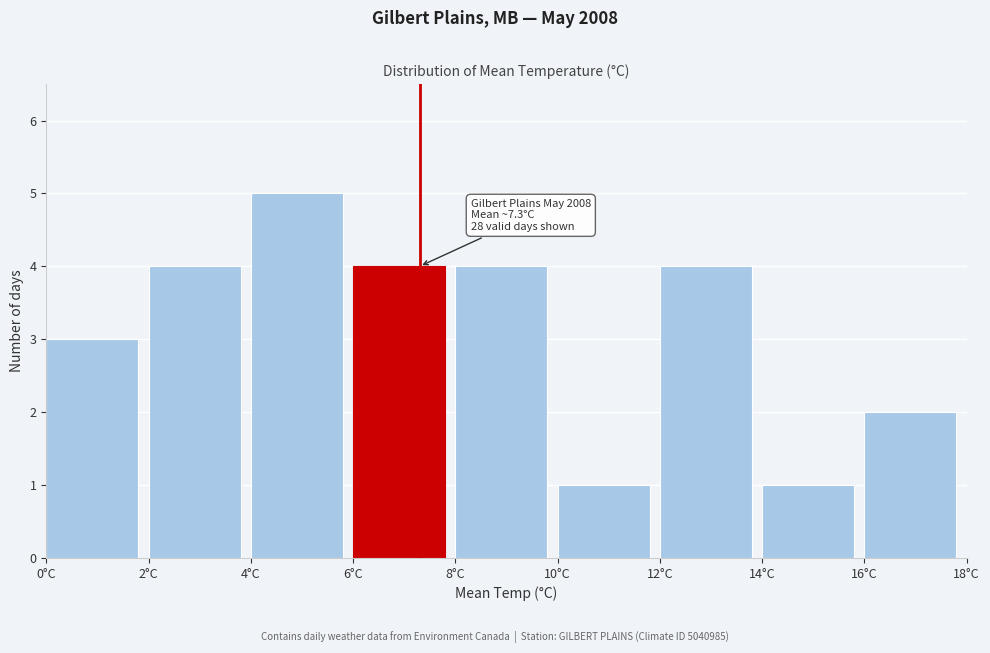

Over which range of the x-axis is the bar tallest?

4 to 6